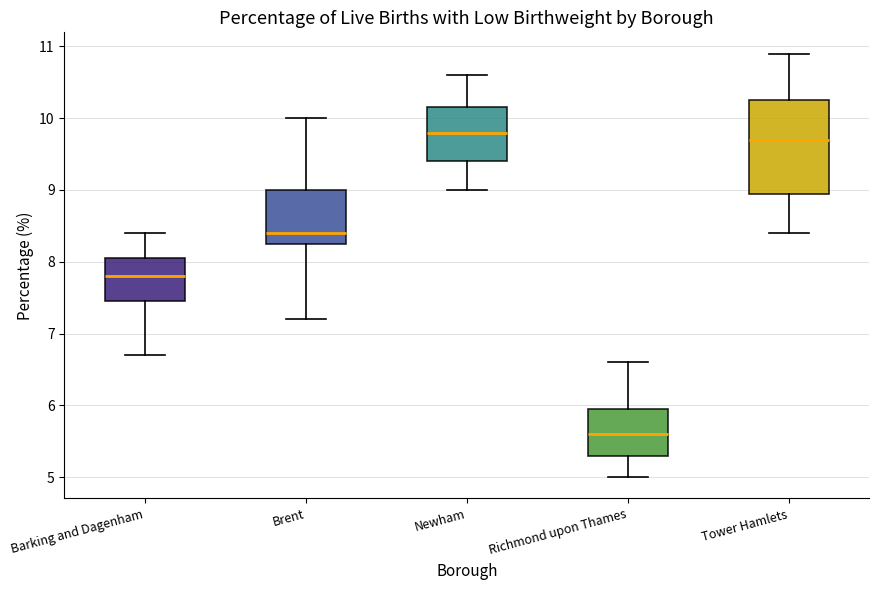

Which box has the highest median line?

Newham